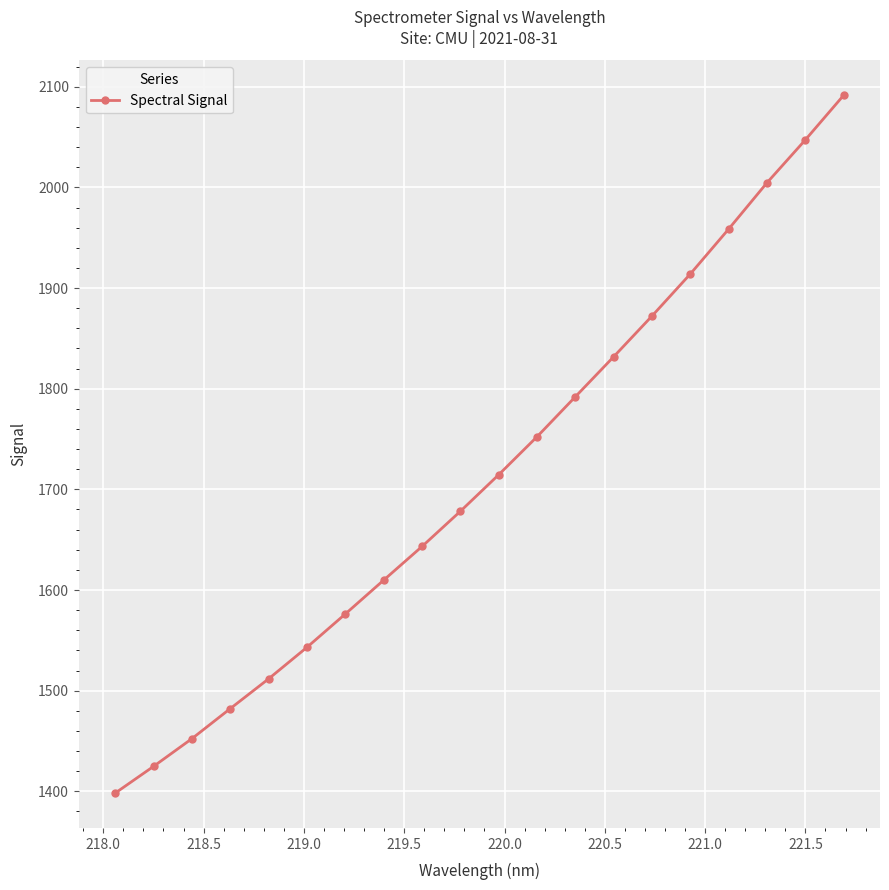

What is the maximum value shown in the chart?

2091.4